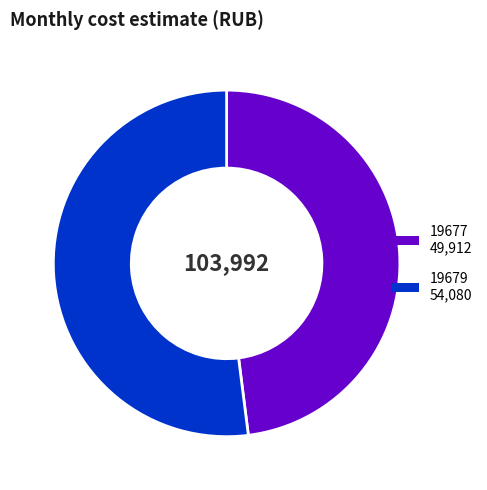

Combined, do 19677 and 19679 account for over 50%?

Yes